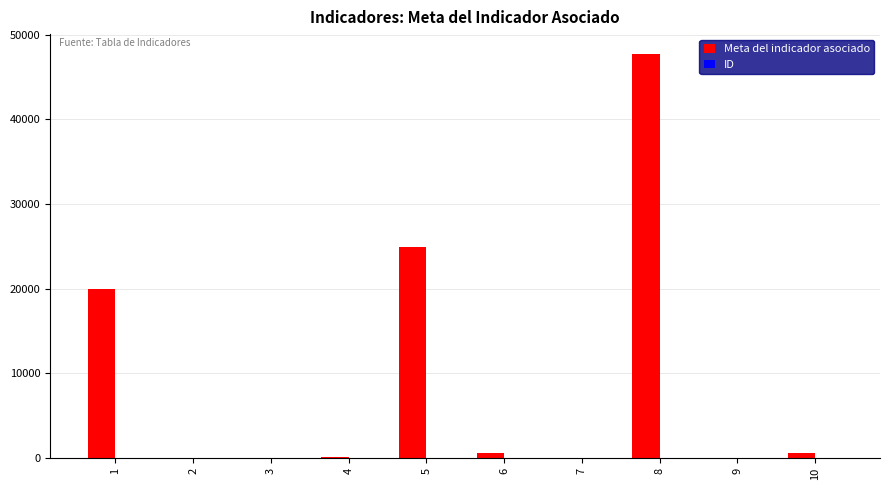

What is the total value across all series at 5?

24885